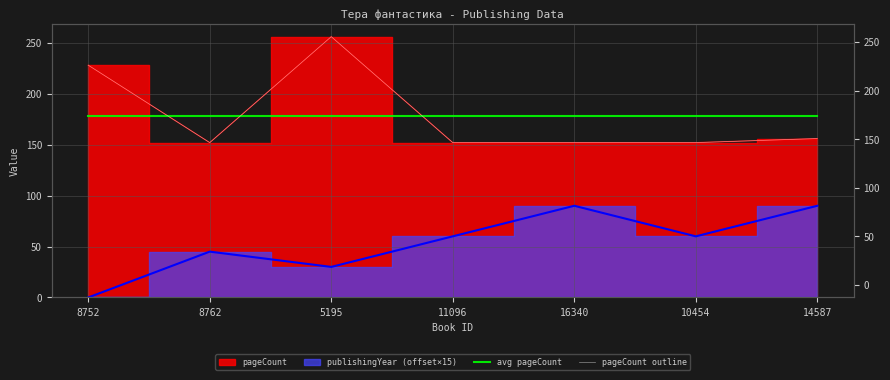

What is the difference between the maximum and minimum values in the pageCount outline series?

104.0